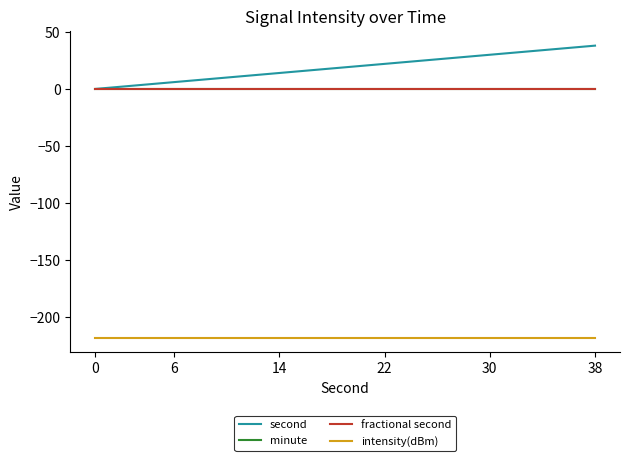

True or false: second has more than 2 interior local peaks.

False